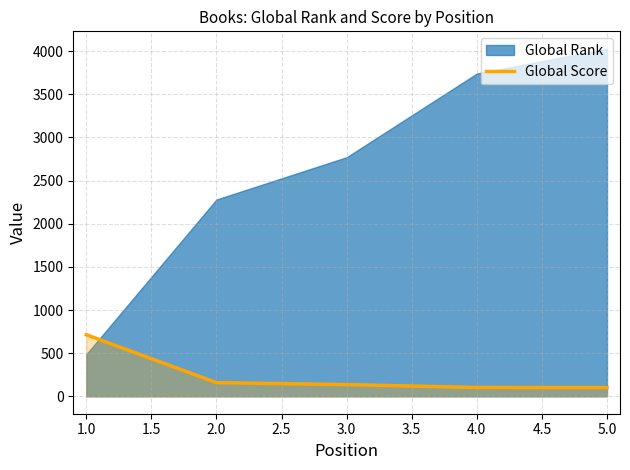

The value of Global Score at 5.0 is 102. True or false?

True